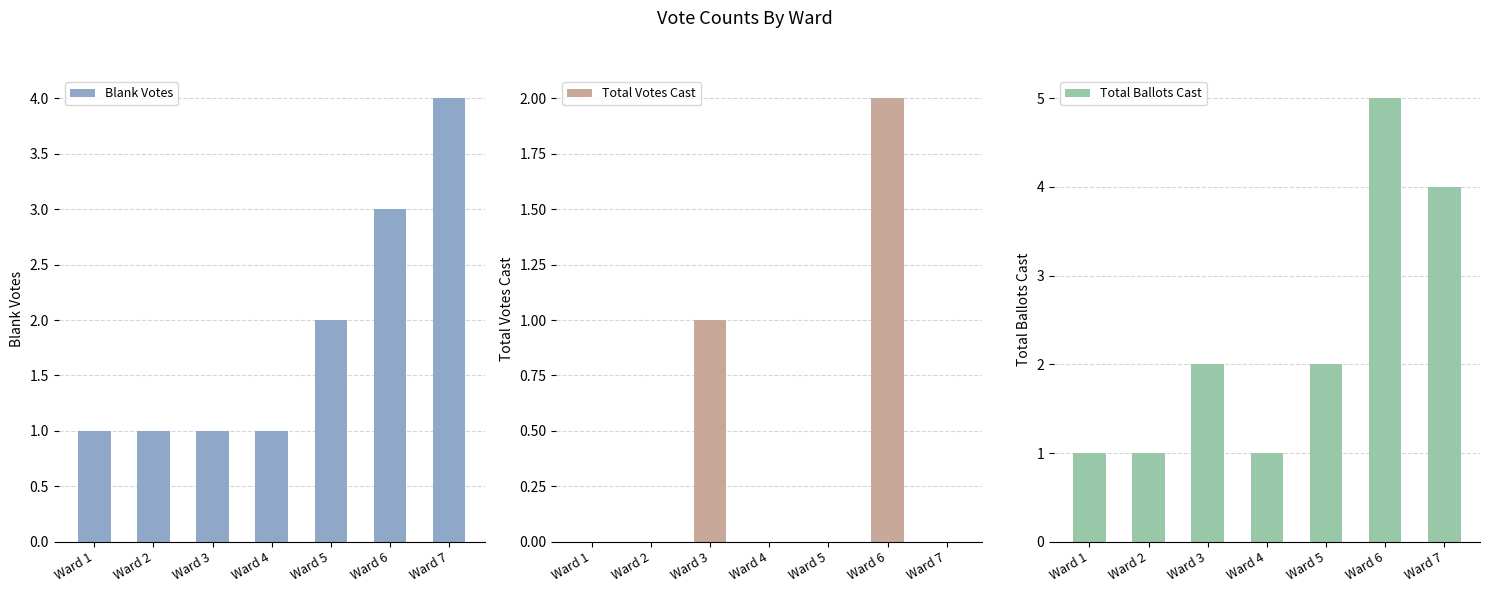

Does the chart contain stacked bars?

No